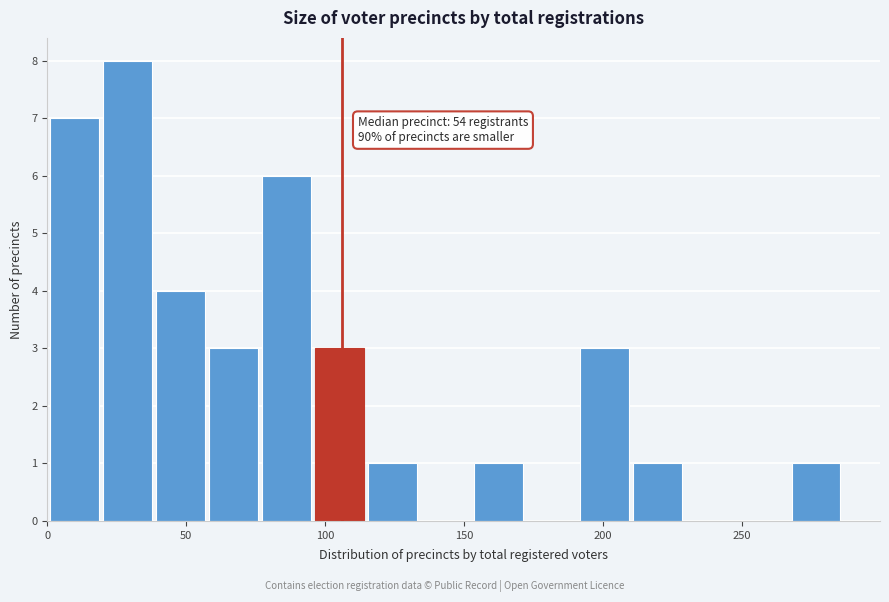

Read against the x-axis, roughly where is the centre of the tallest bar?

30